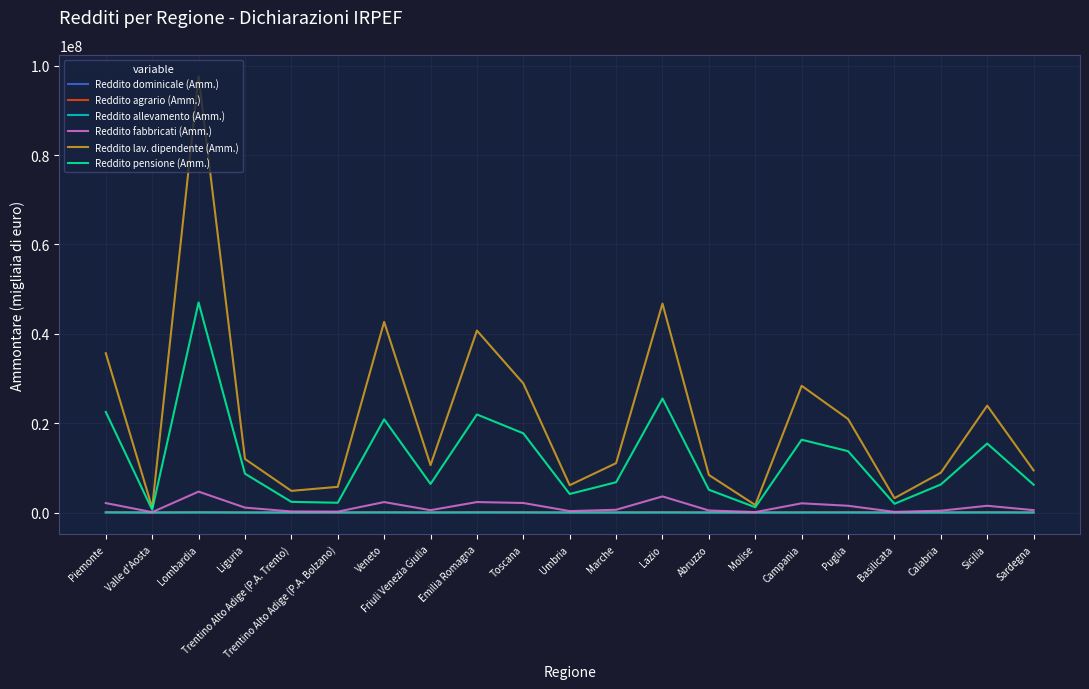

The value of Reddito lav. dipendente (Amm.) at Campania is 28368386. True or false?

True